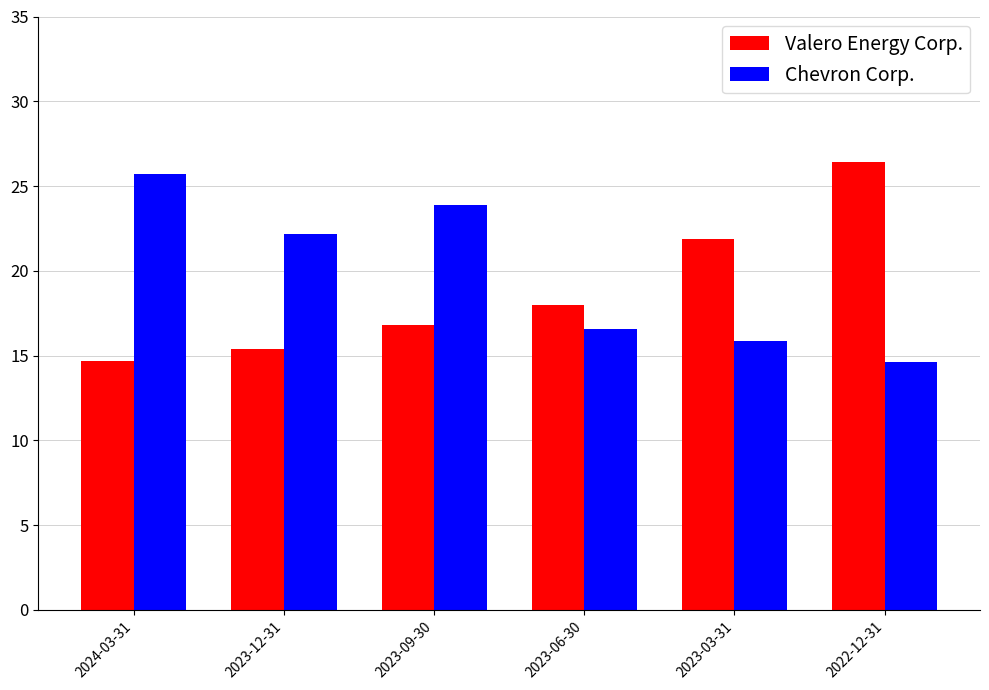

Which category has the highest value in the Valero Energy Corp. series?

2022-12-31